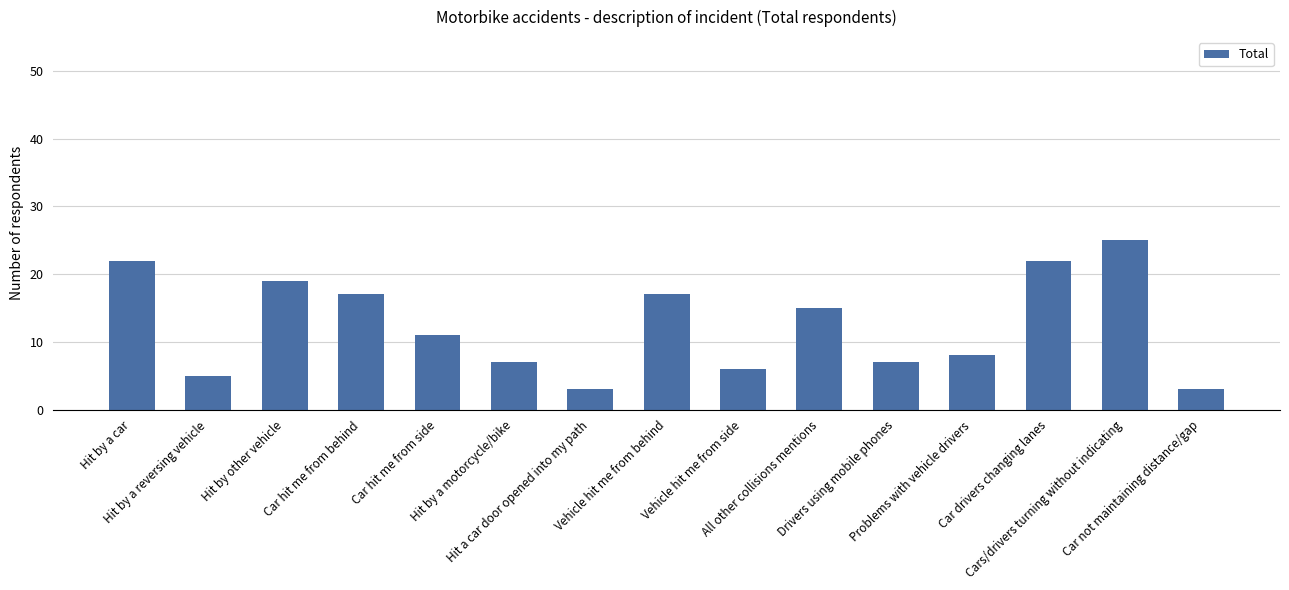

What position from the right is Hit by a car?

15